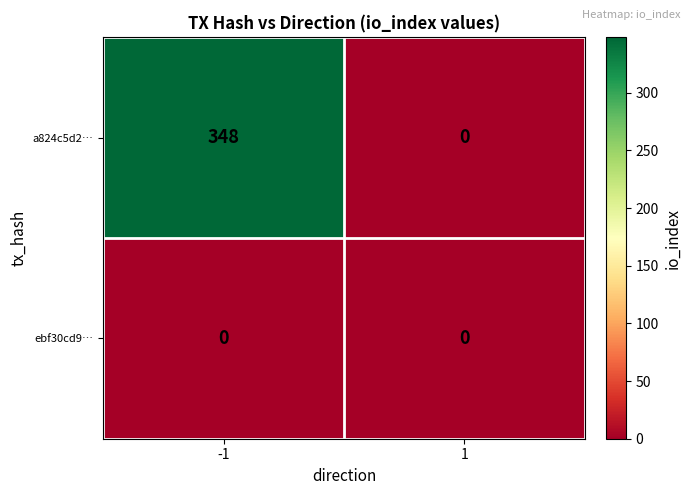

Which series has the largest range (max minus min)?

a824c5d2…